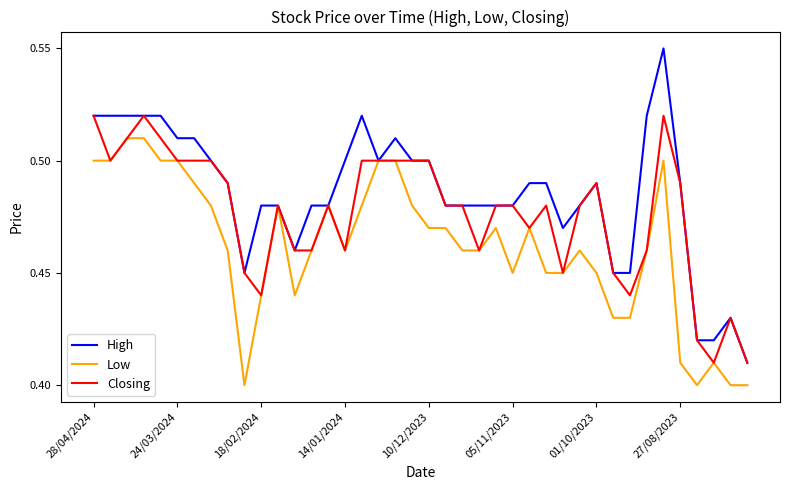

List the series in order of their peak value, lowest first.

Low, Closing, High